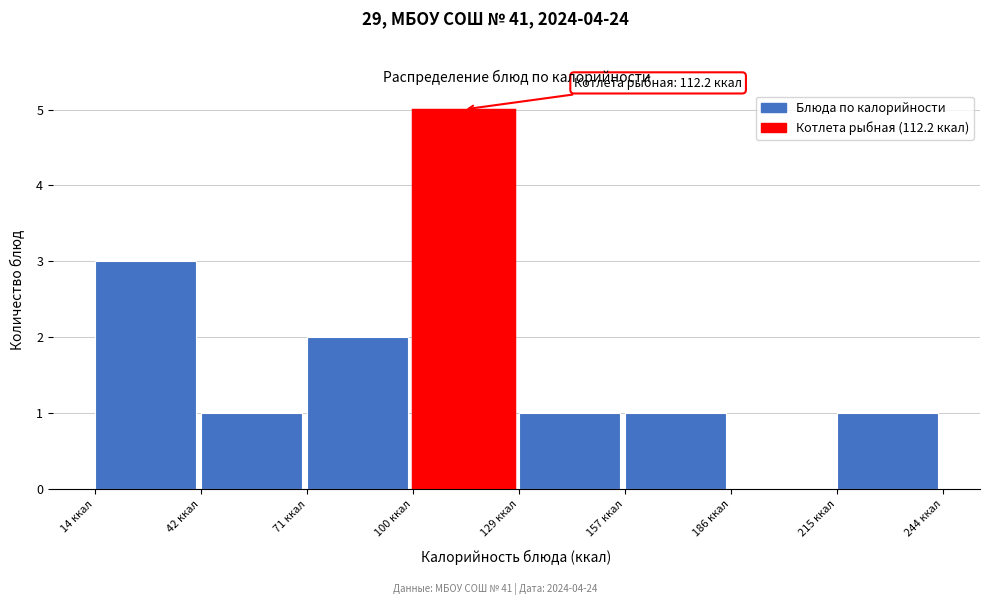

Over which range of the x-axis is the bar tallest?

100 to 130